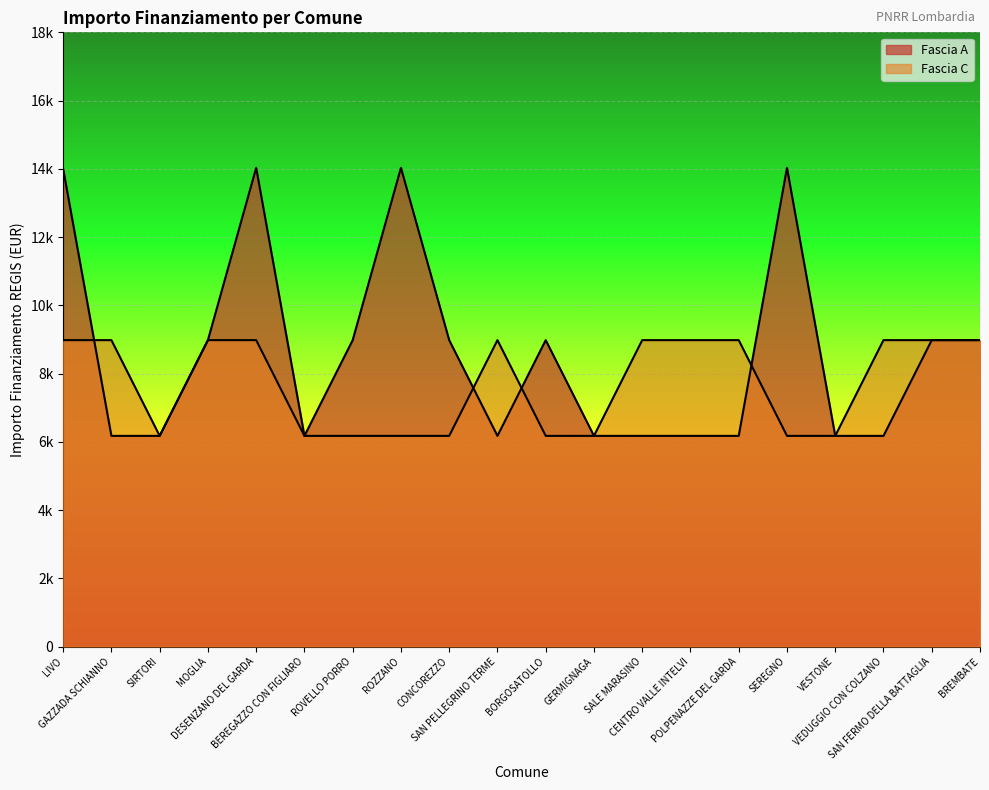

Rank the series at BORGOSATOLLO from lowest to highest value.

Fascia C, Fascia A